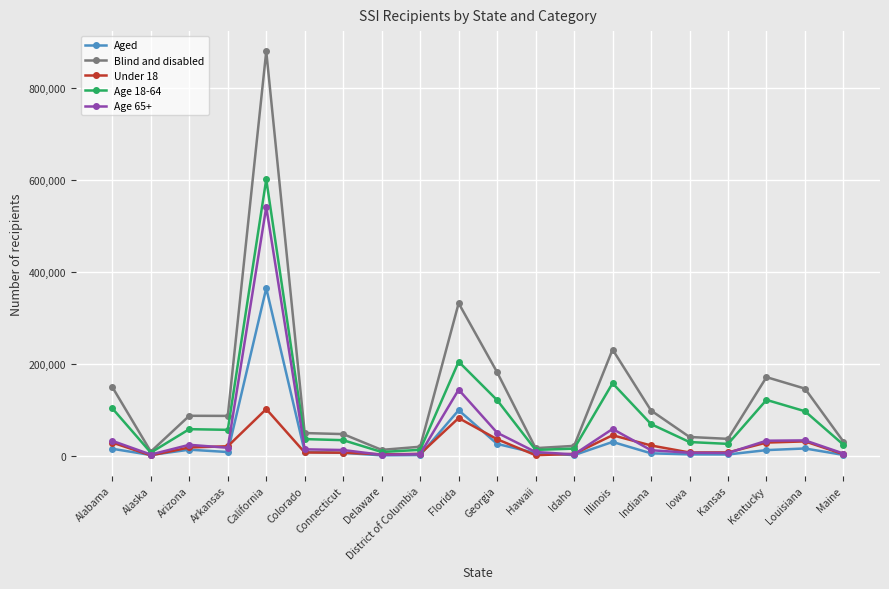

In Age 18-64, how many points are lower than both neighbors (excluding endpoints)?

5